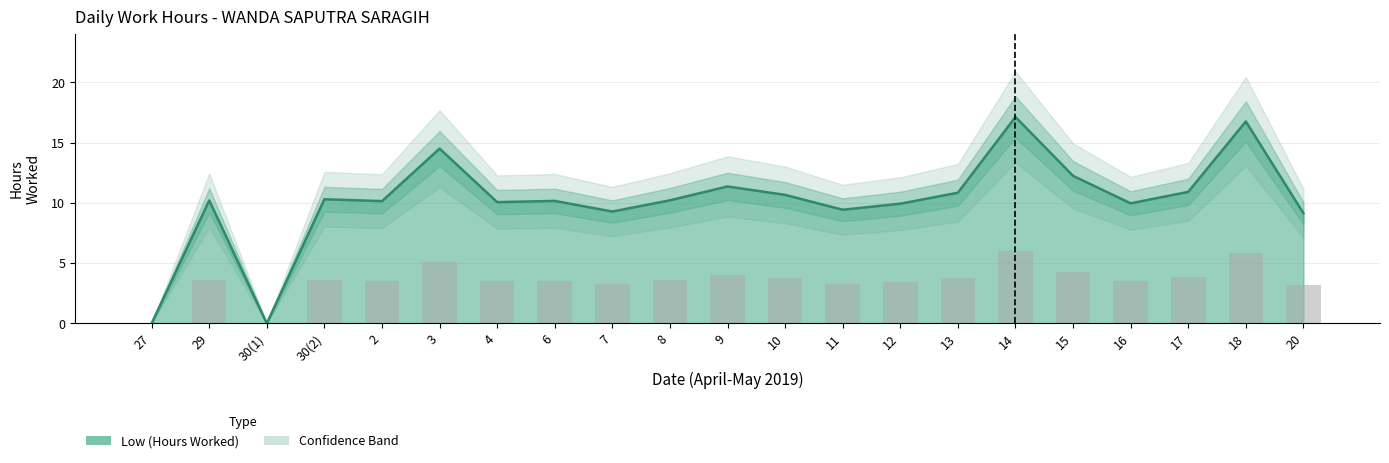

The value at 8 is 10.2. True or false?

True